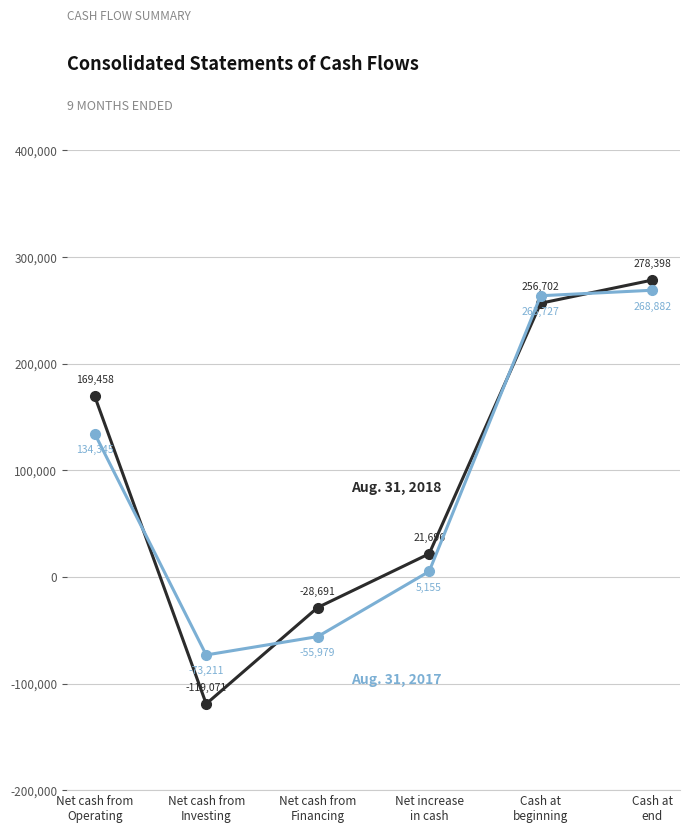

What is the smallest value displayed?

-119071